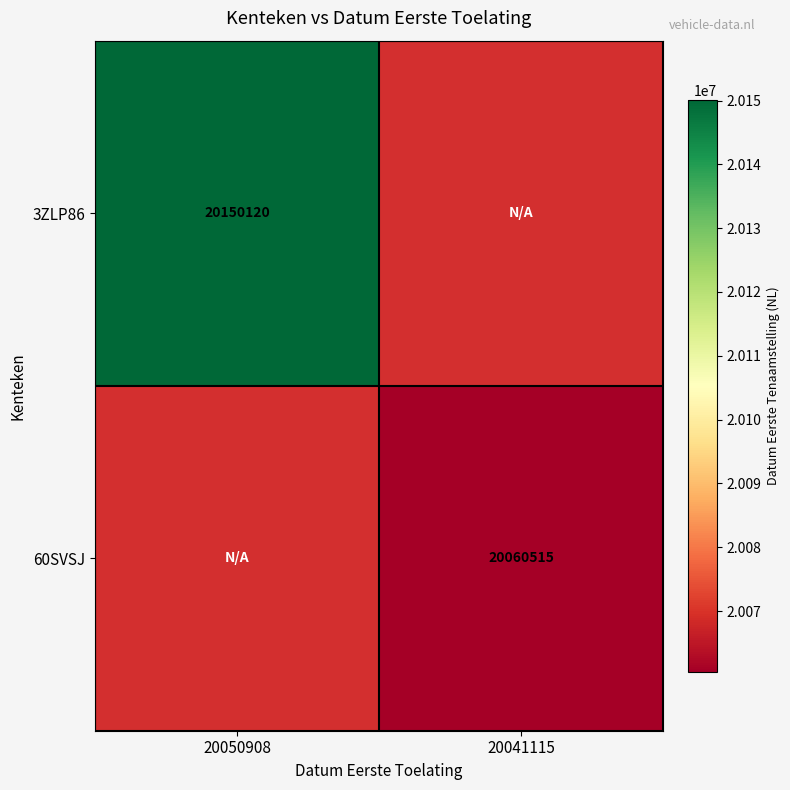

Count the number of categories in the chart.

2